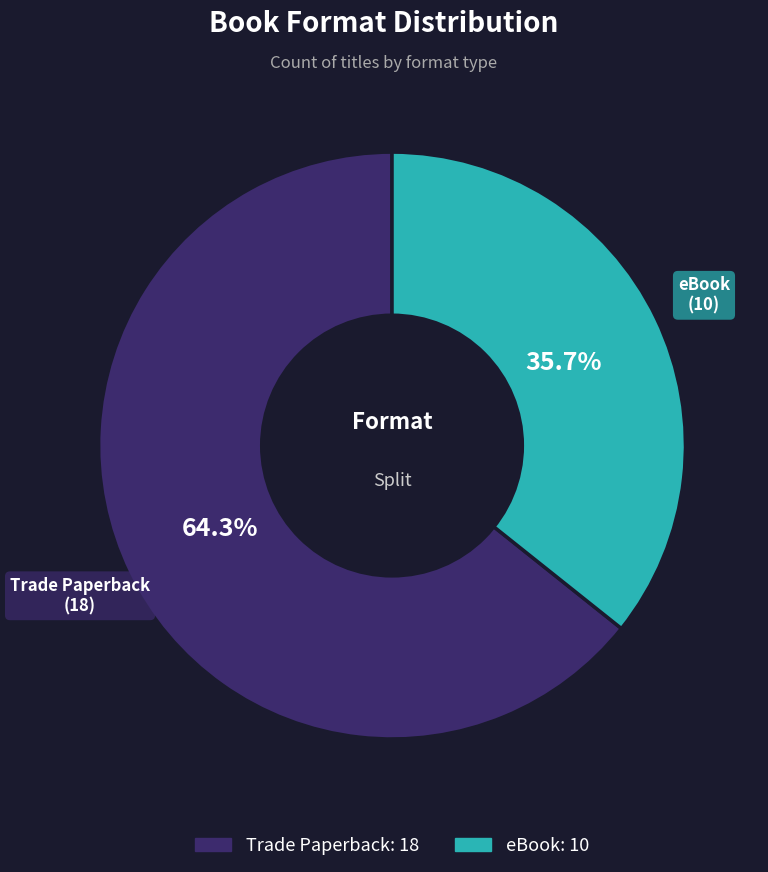

True or false: eBook accounts for 27% of the total.

False